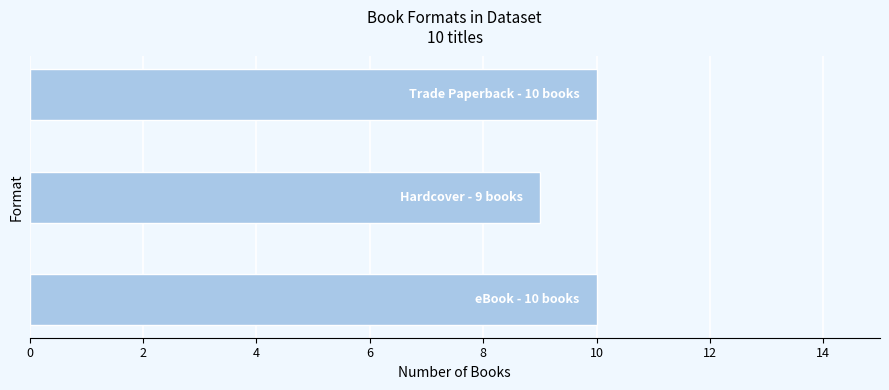

What is the average value?

10